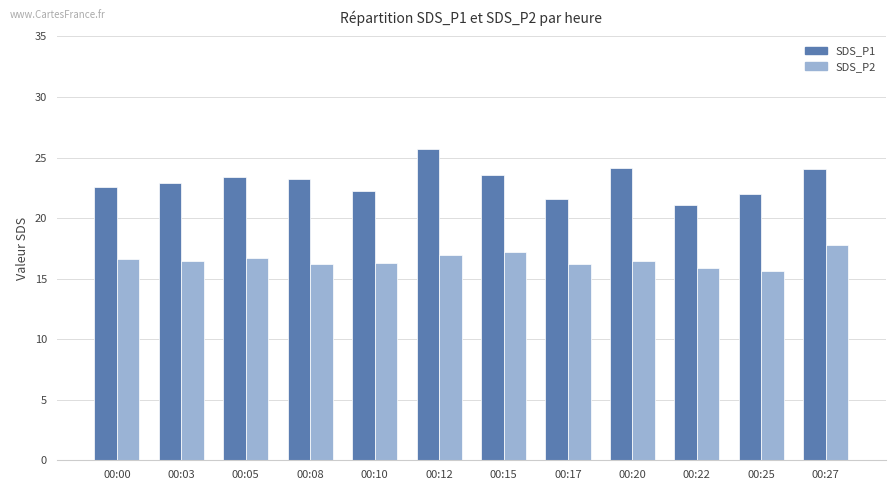

At which category is the sum across all series the highest?

00:12